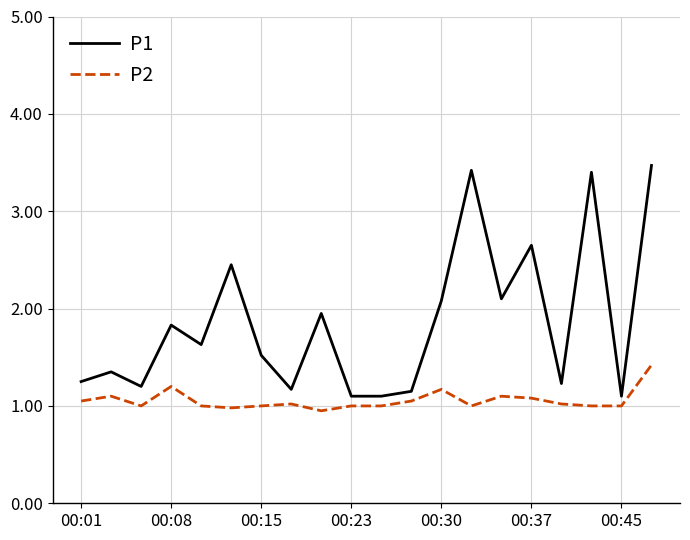

What is the highest value of the P2 series?

1.4